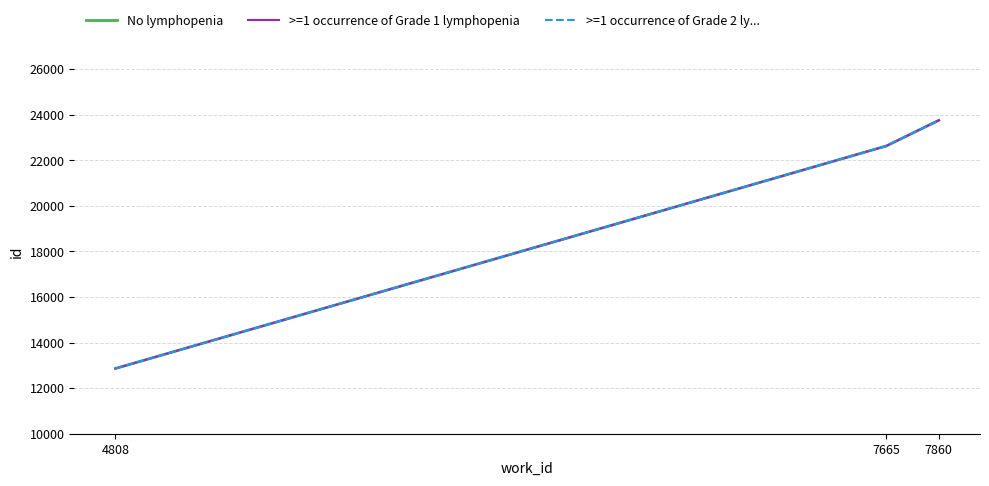

What is the difference between the maximum and minimum values in the >=1 occurrence of Grade 1 lymphopenia series?

10889